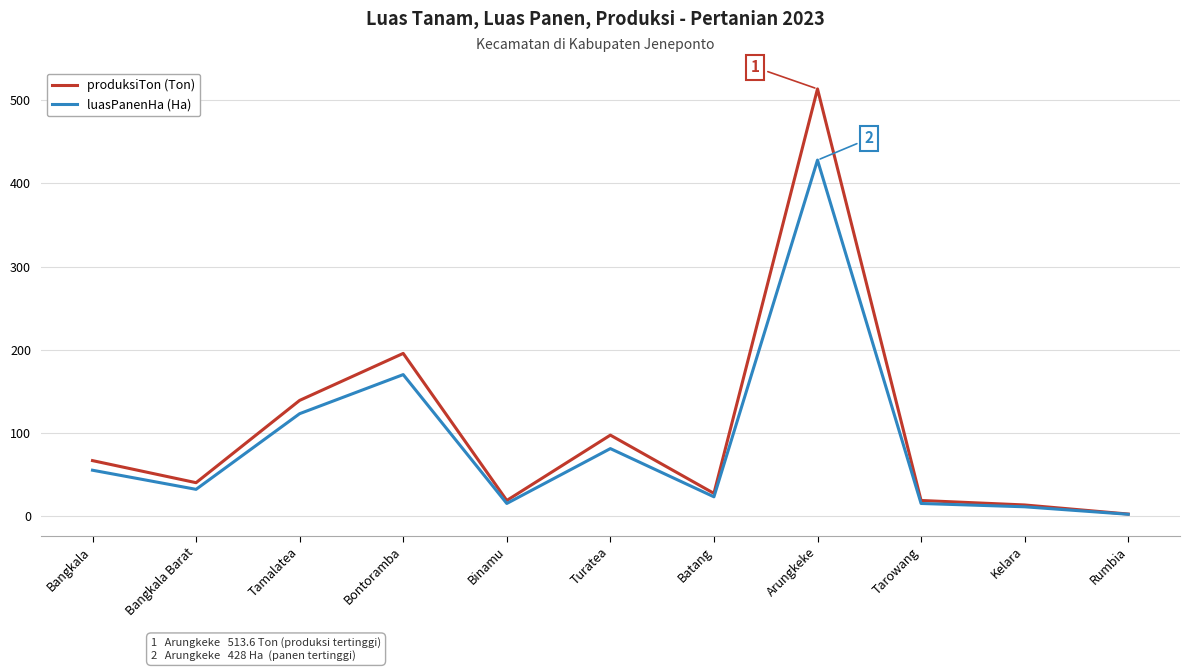

At which category is the sum across all series the highest?

Arungkeke